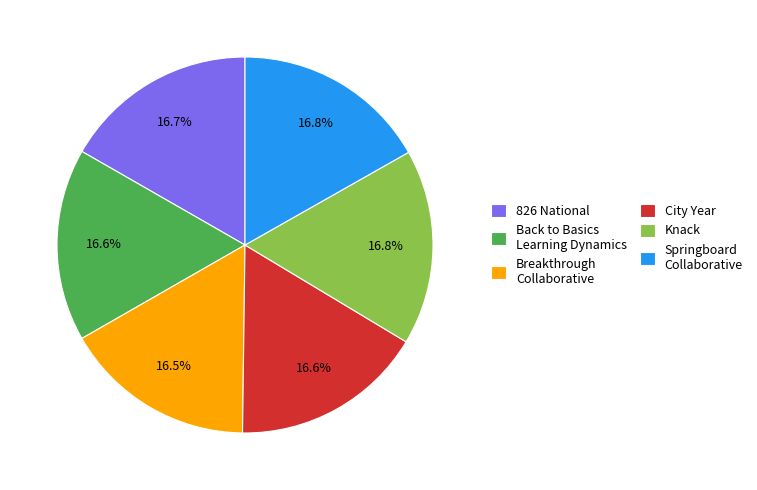

Does Knack account for over 50% of the chart?

No